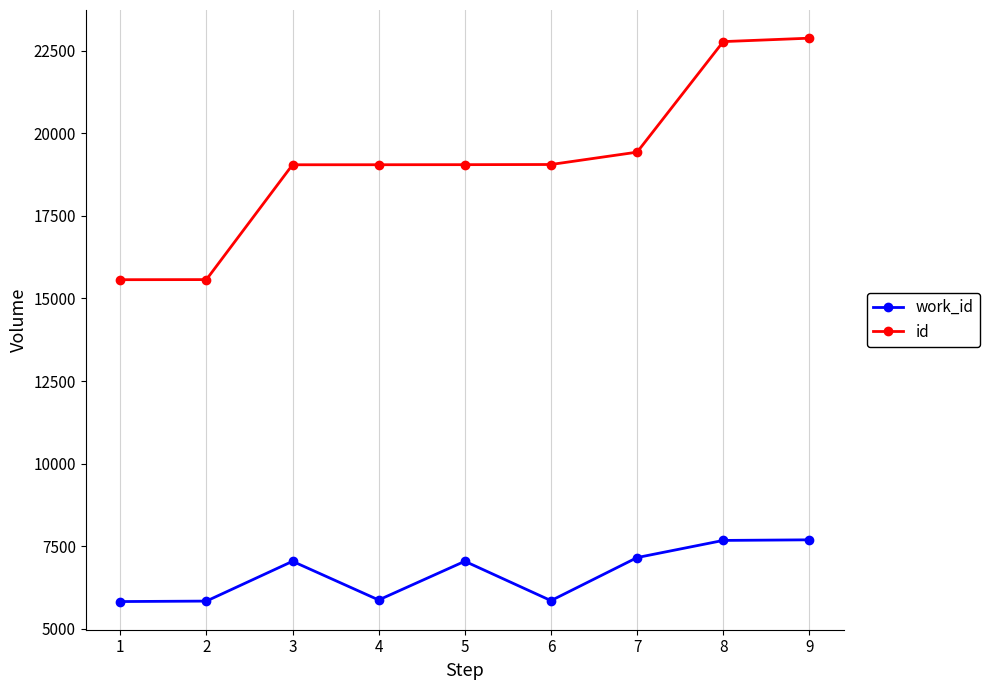

What is the minimum value for work_id?

5826